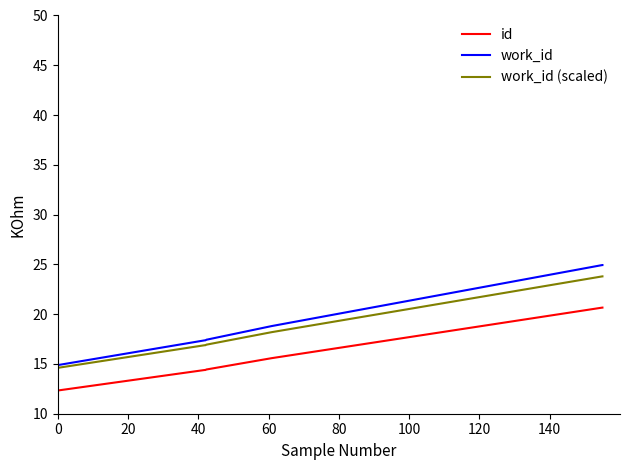

Rank the series by their average value, from highest to lowest.

work_id, work_id (scaled), id